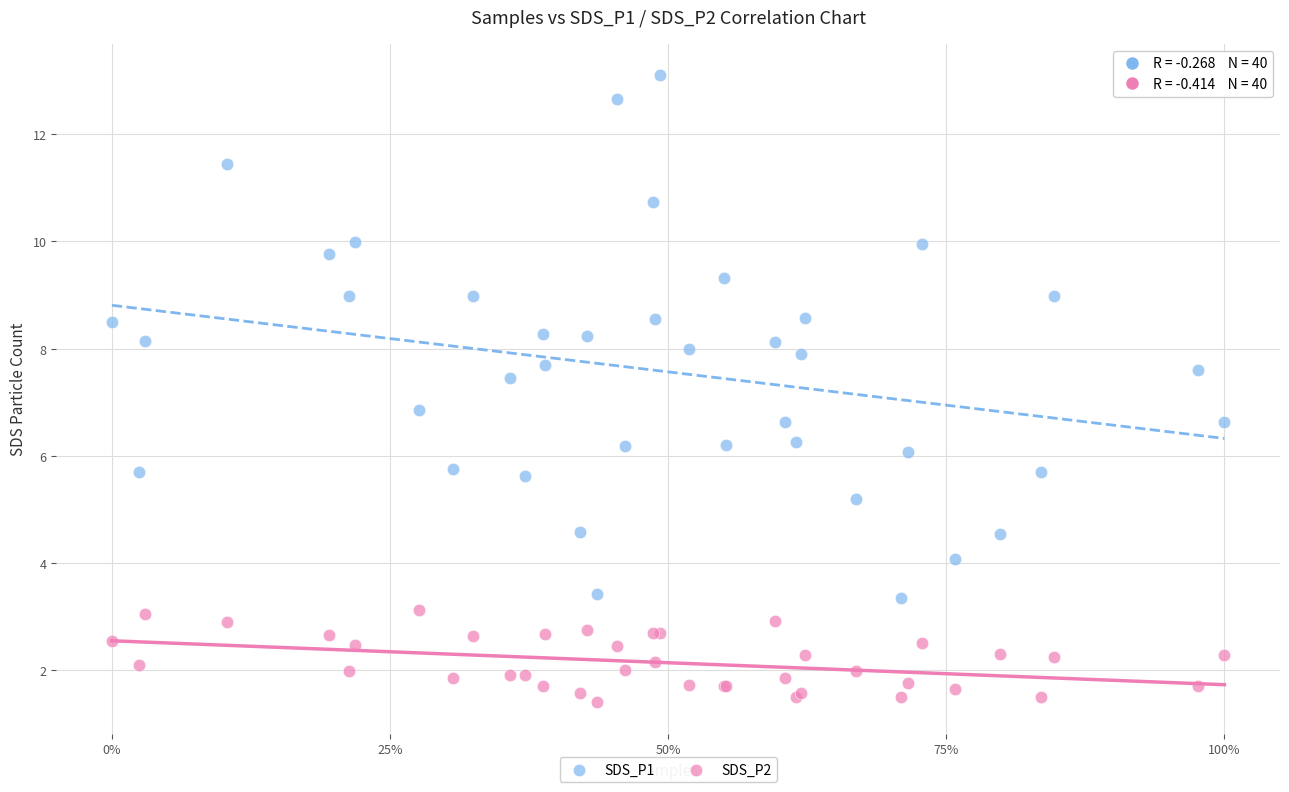

Which series reaches the minimum Y coordinate?

SDS_P2